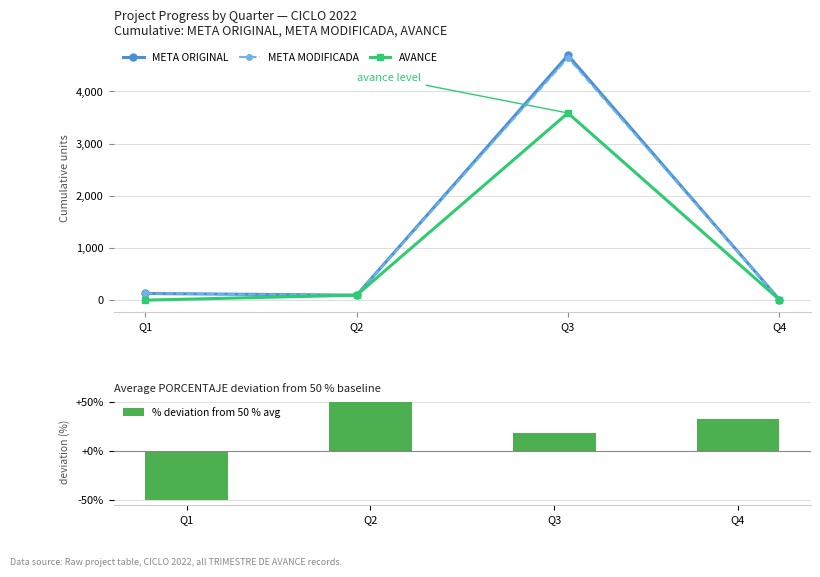

What is the smallest value displayed?

-50.0